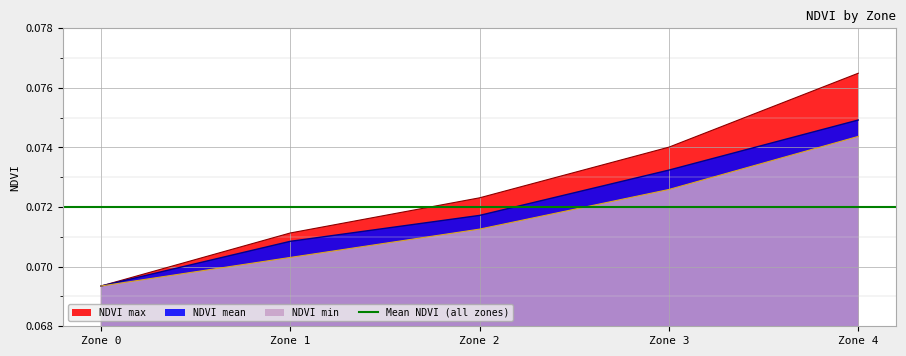

How many distinct data groups are displayed?

3